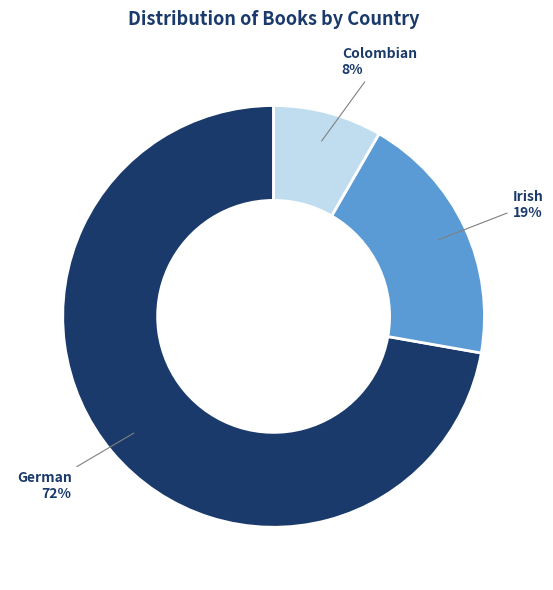

Which slice is the largest?

German